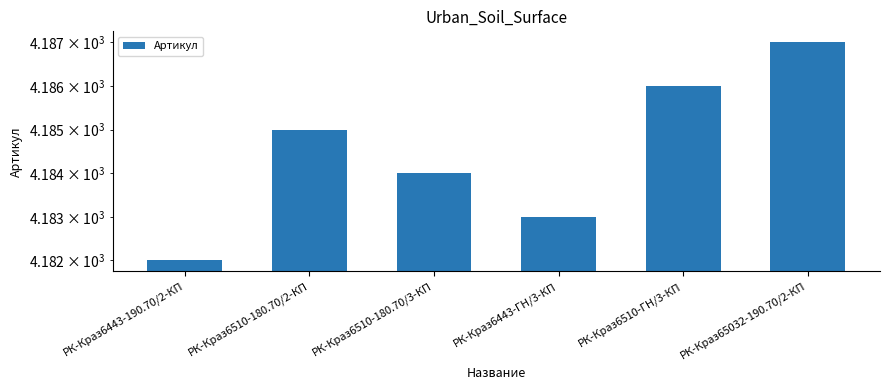

Where is the data nearest to the value 4184?

РК-Краз6510-180.70/3-КП